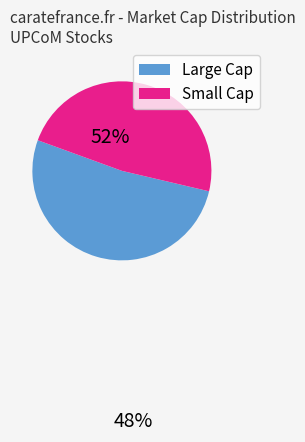

How many segments does this pie chart have?

2